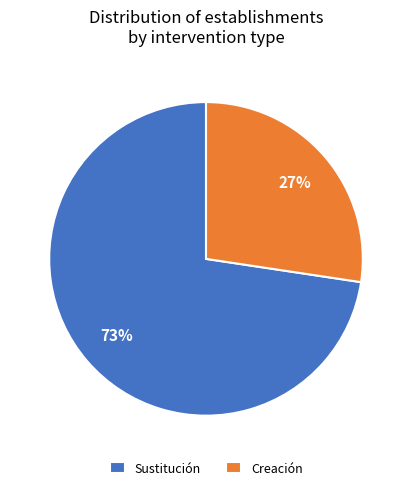

Is the sum of Sustitución and Creación greater than half?

Yes